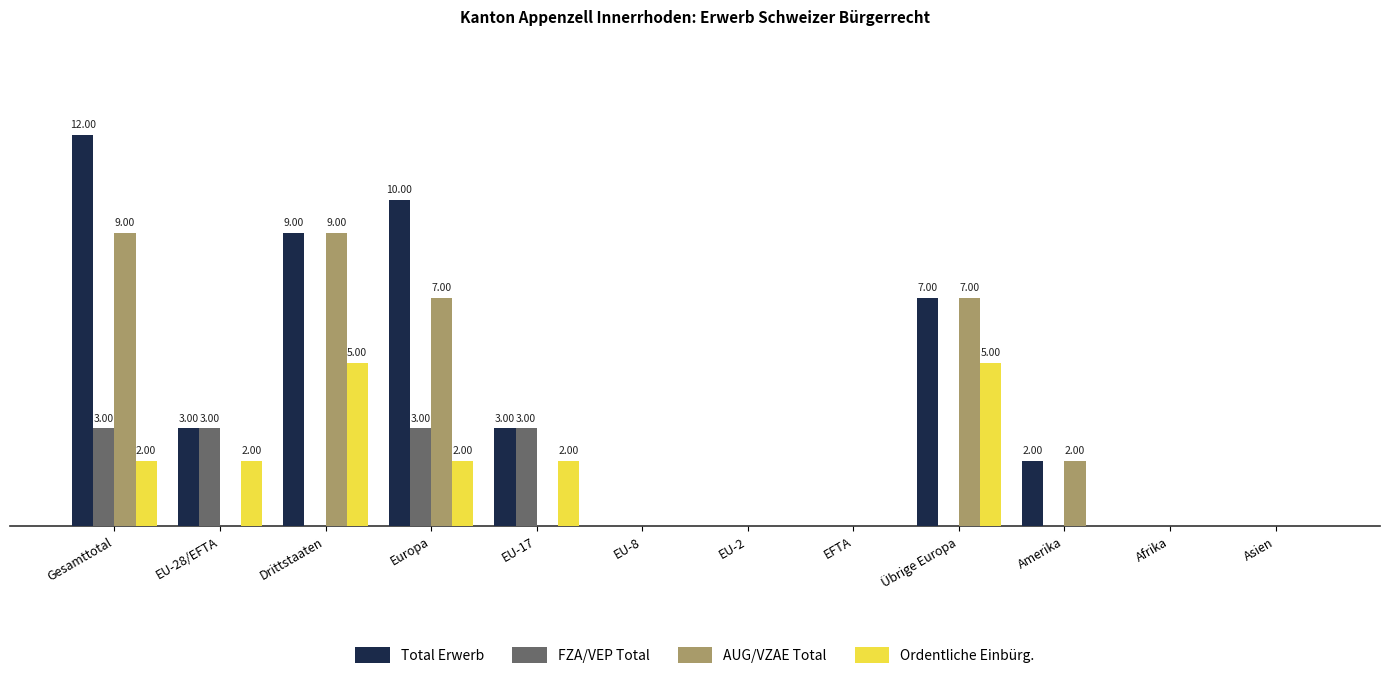

What is the highest value of the Total Erwerb series?

12